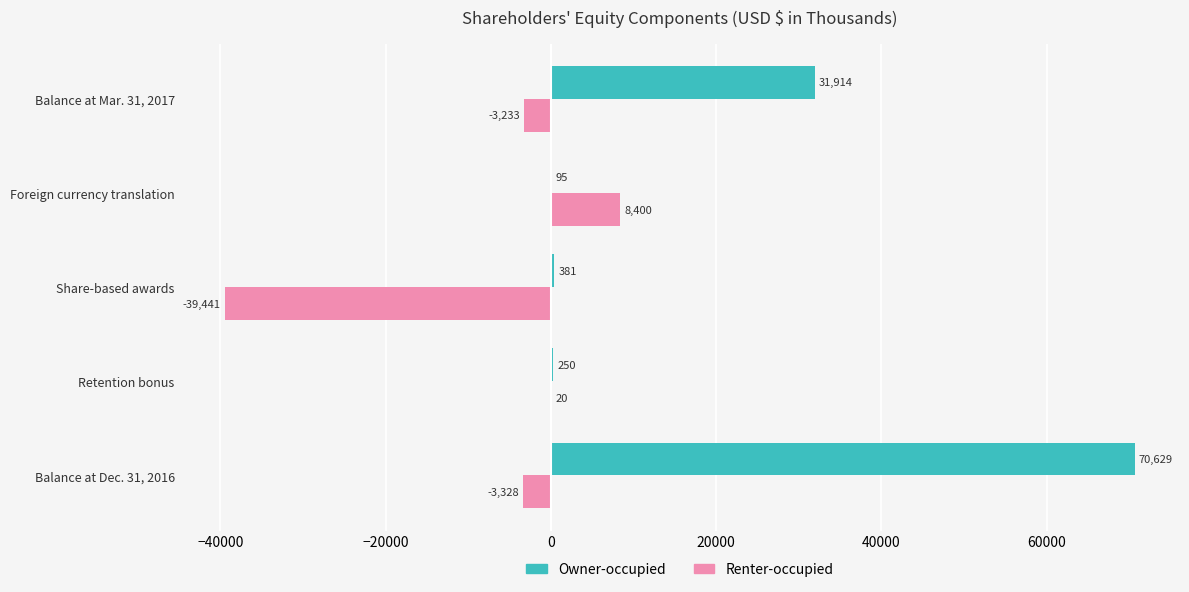

Which category has the highest value in the Owner-occupied series?

Balance at Dec. 31, 2016